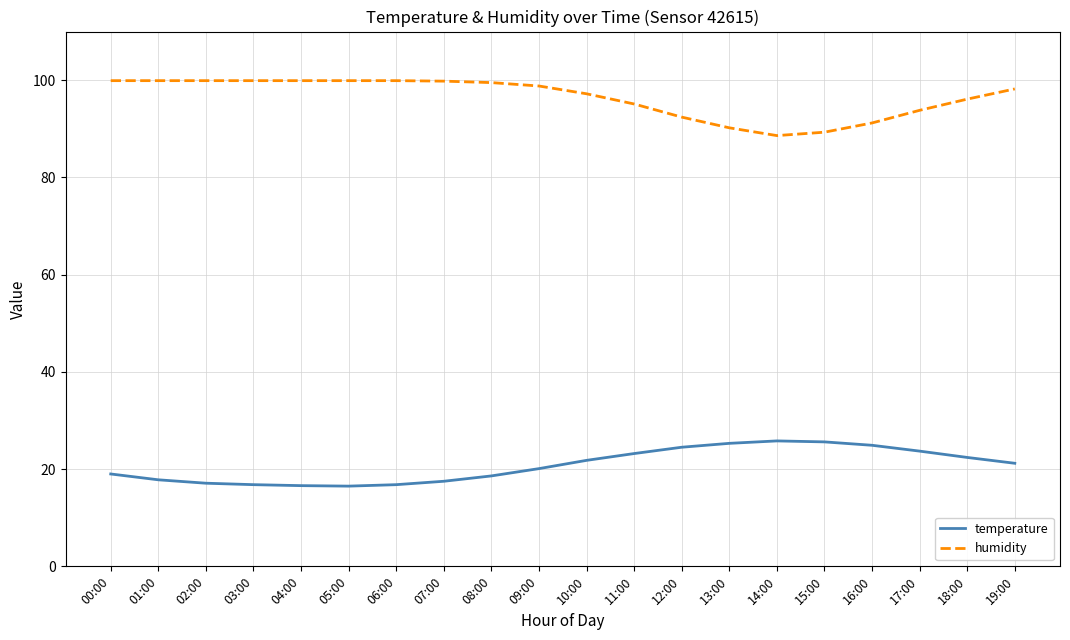

The humidity series shows 157.2 at 08:00. True or false?

False